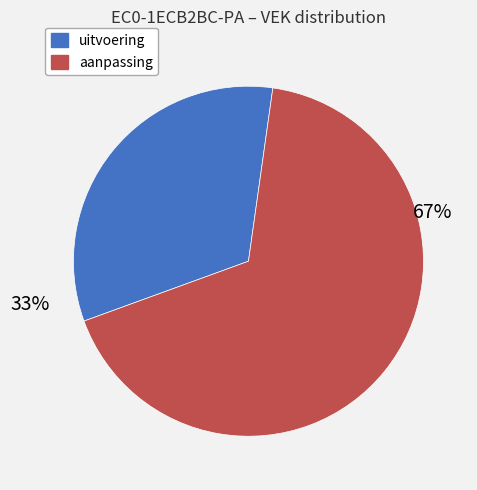

Is there a majority slice in this chart?

Yes